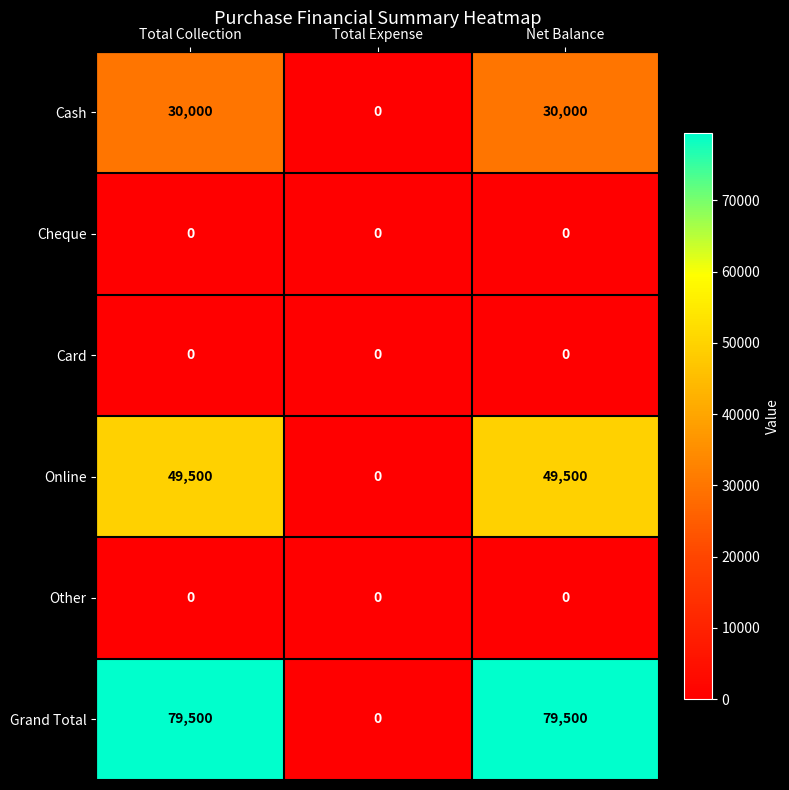

How many distinct data groups are displayed?

6